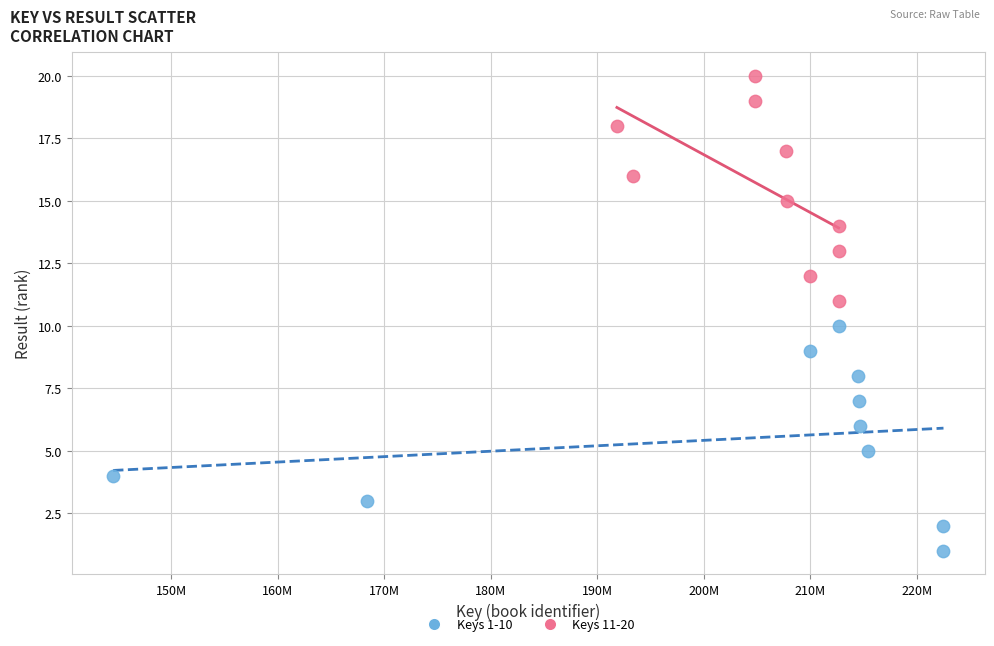

Which series contains the highest Y value?

Keys 11-20